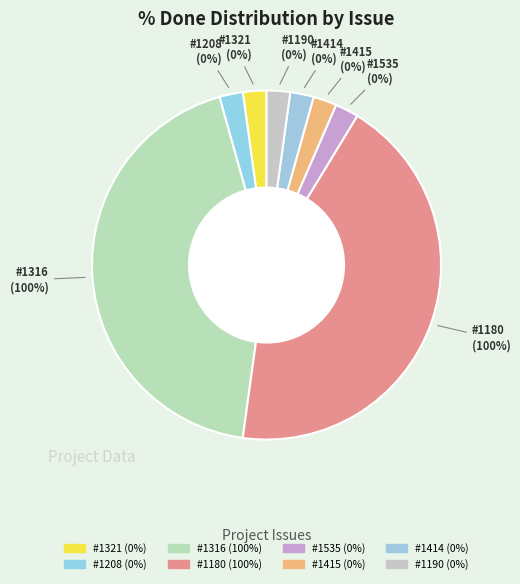

Which category has the smallest portion of the pie?

1321